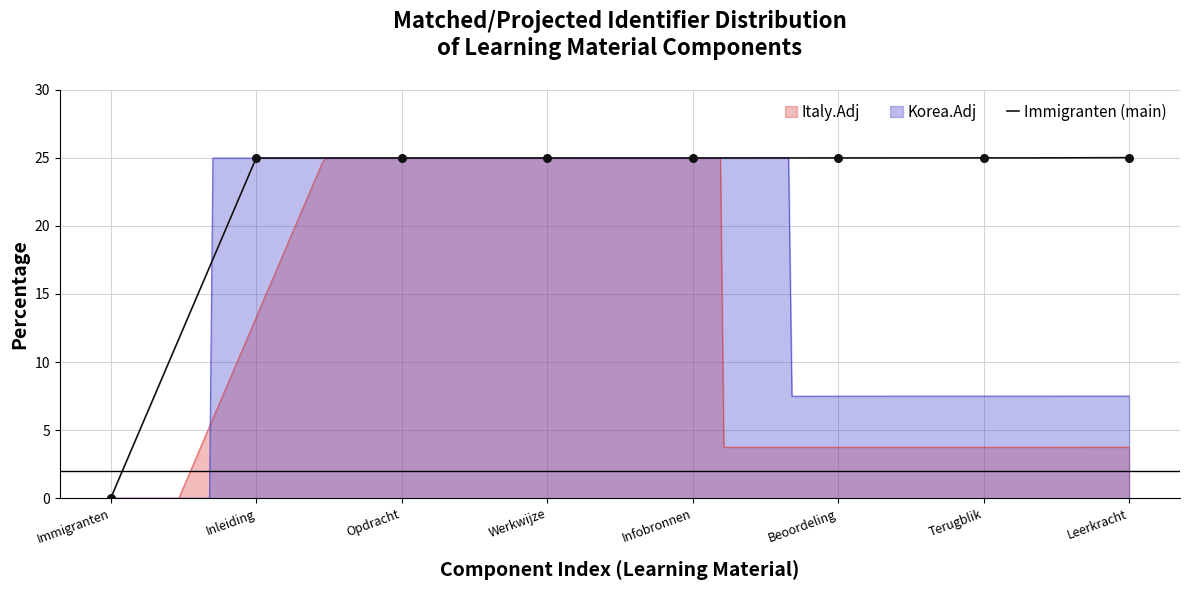

Approximately how many times larger is the value at Leerkracht compared to Infobronnen?

1.0